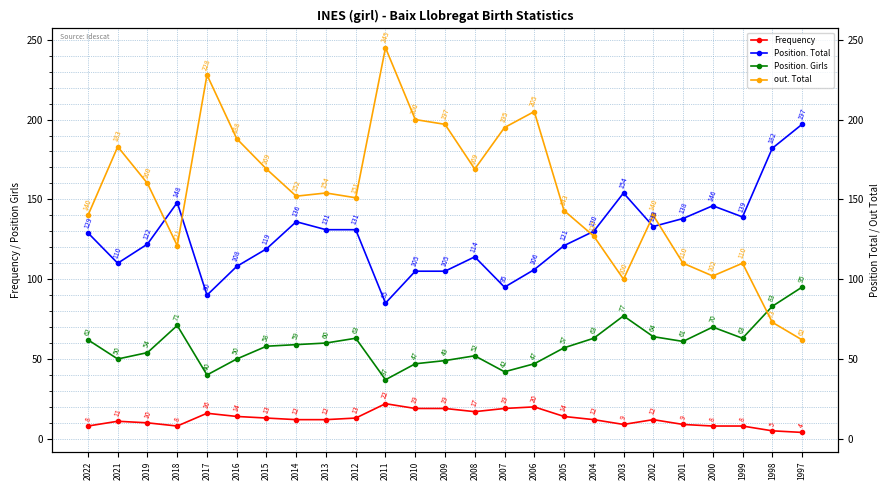

Rank the series at 2004 from highest to lowest value.

Position. Total, out. Total, Position. Girls, Frequency